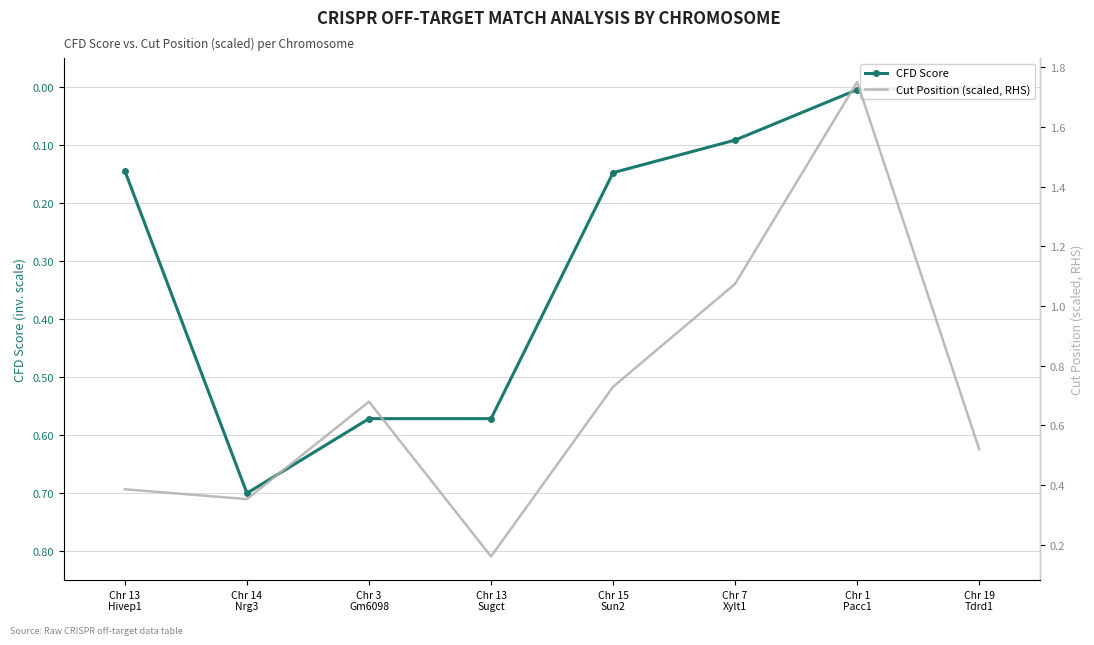

What is the maximum value shown in the chart?

1.8